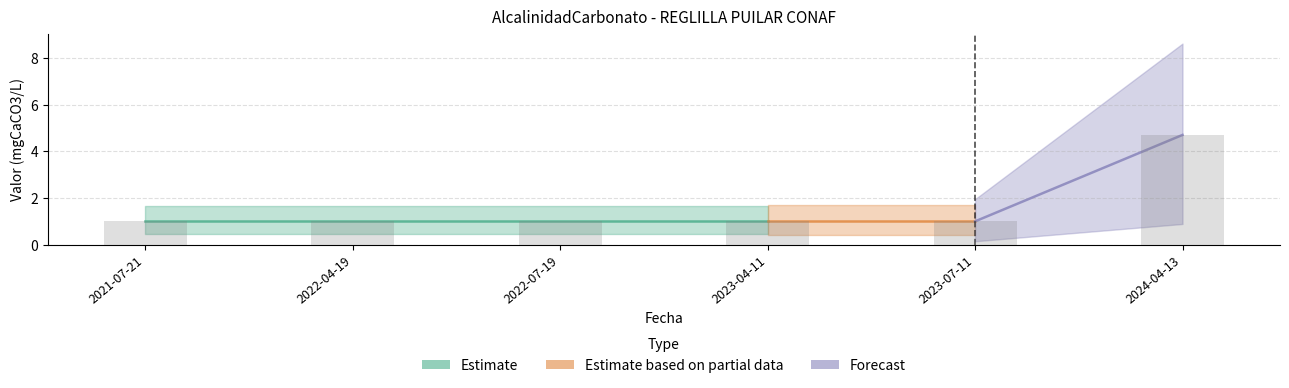

What is the sum of all values?

9.7